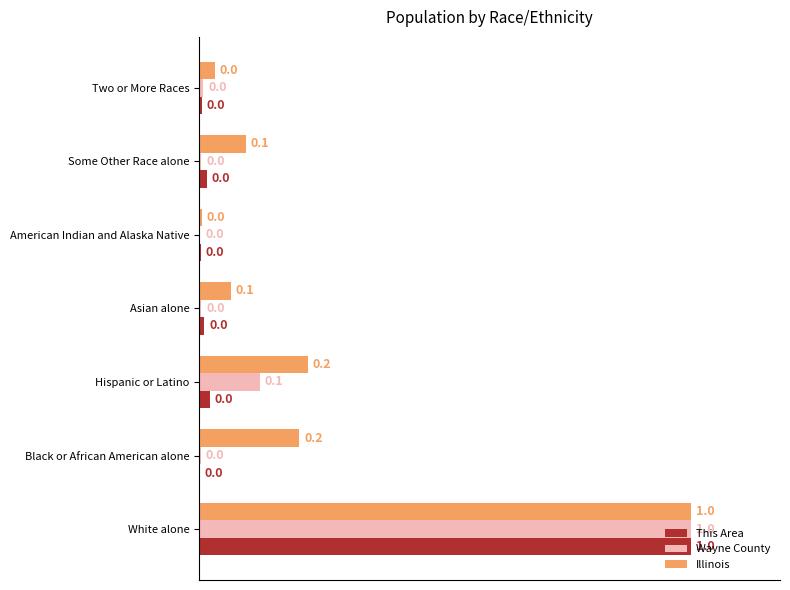

At which category is the sum across all series the highest?

White alone